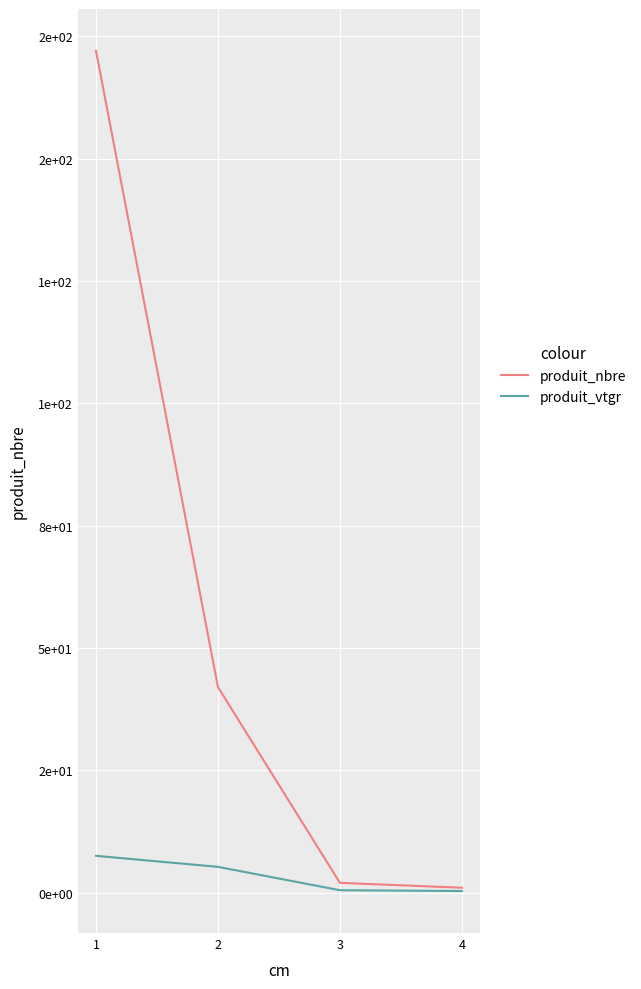

Where does the produit_vtgr series first go above 5?

1